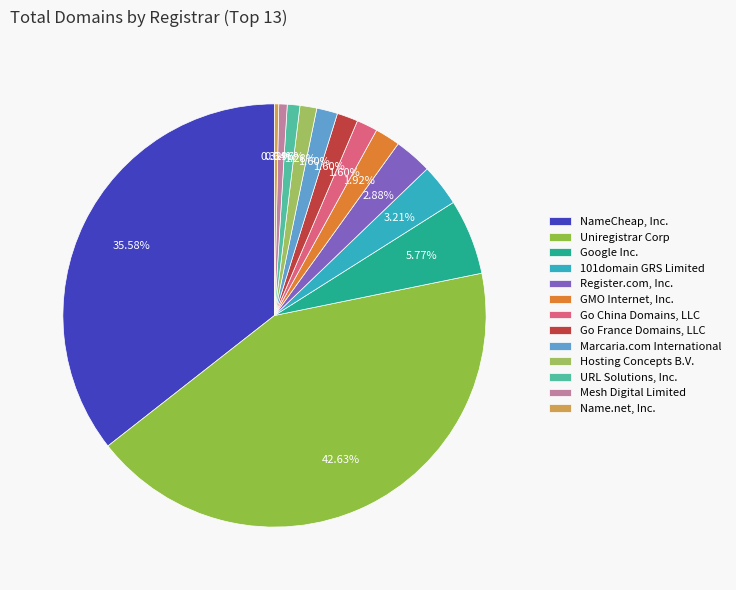

Do Marcaria.com International and Google Inc. together represent more than half of the pie?

No